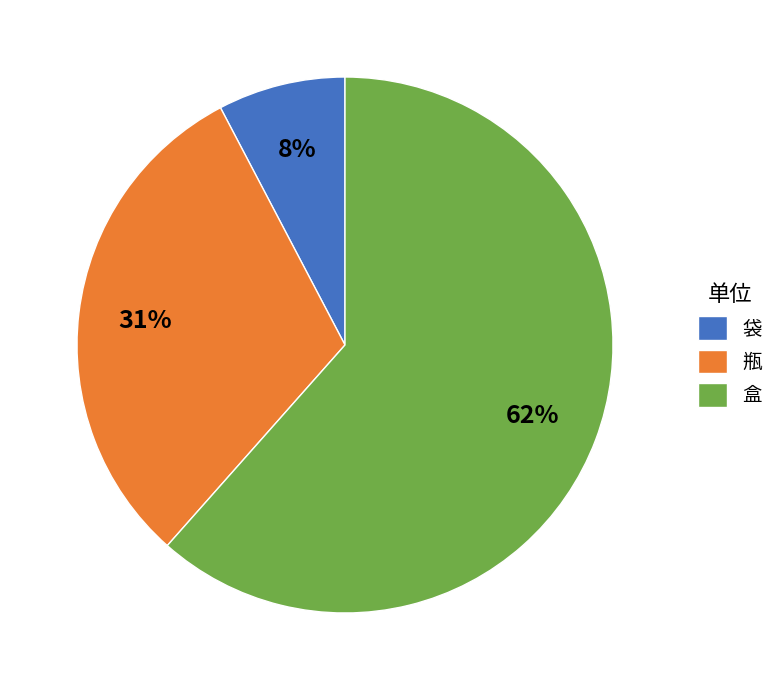

Combined, do 瓶 and 盒 account for over 50%?

Yes